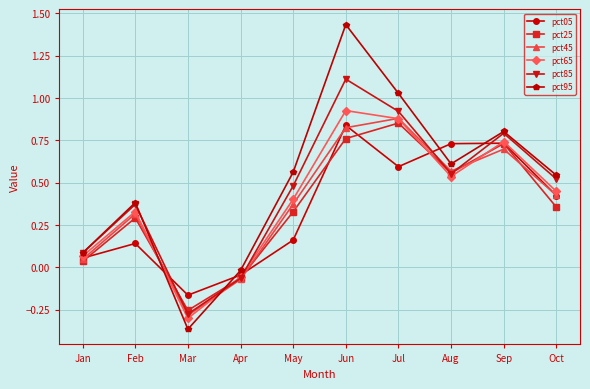

Which category has the highest value across all series?

Jun